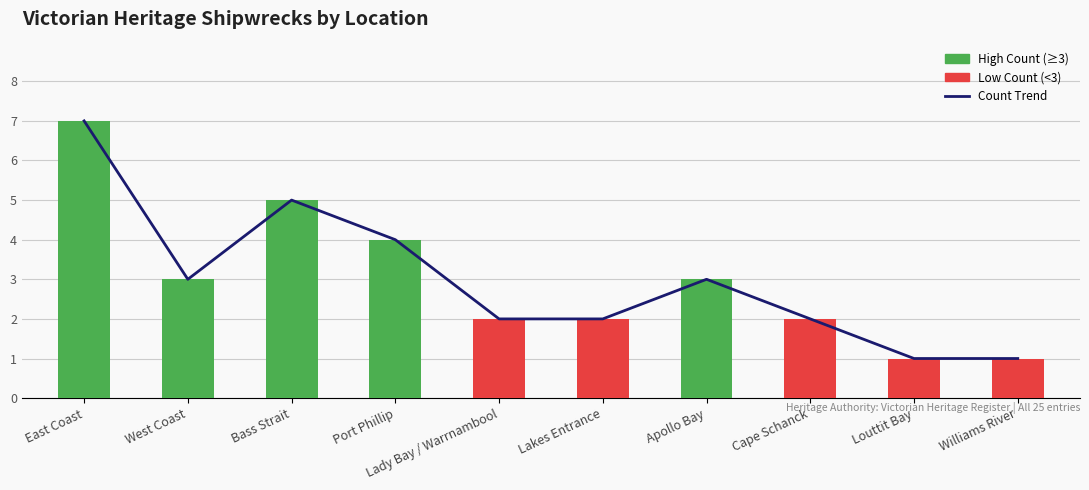

What is the difference between the maximum and minimum values in the Count Trend series?

6